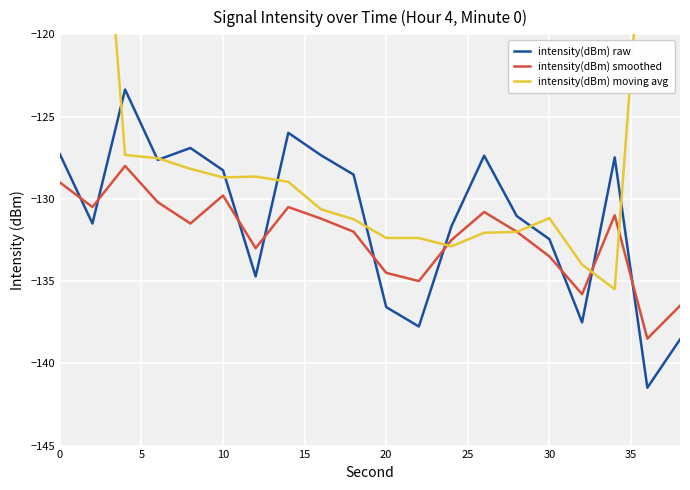

True or false: intensity(dBm) smoothed has more than 0 interior local peaks.

True